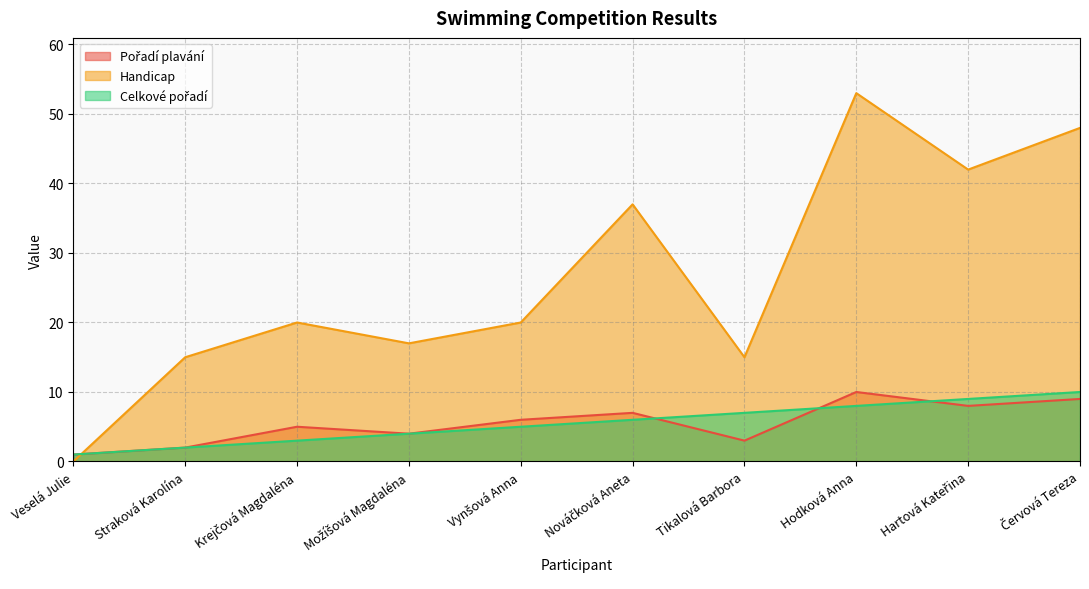

Does the chart display data point markers on the line(s)?

No